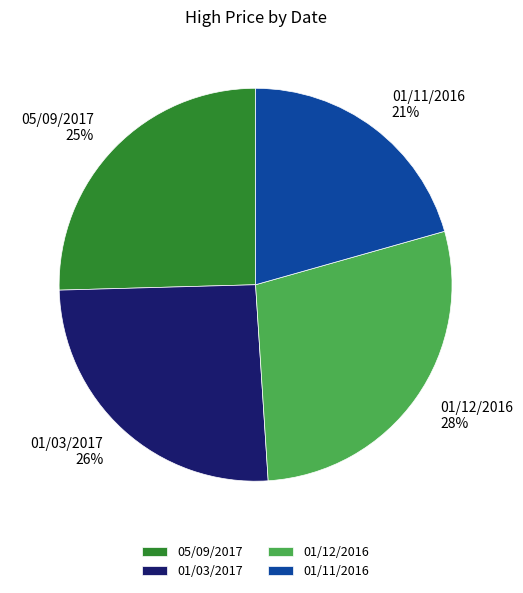

Is it true that 05/09/2017 is 13% of the pie?

False